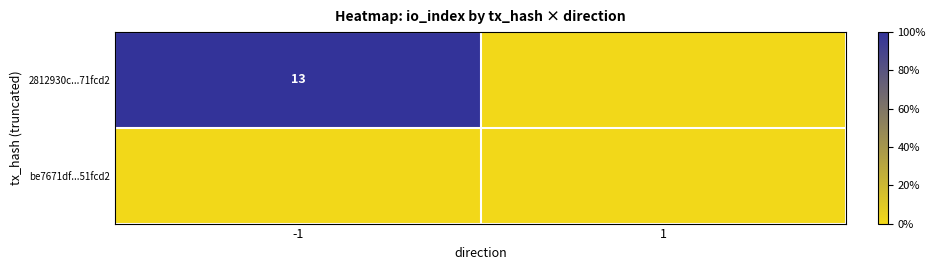

Is it true that 2812930c...71fcd2 equals 5 at -1?

False